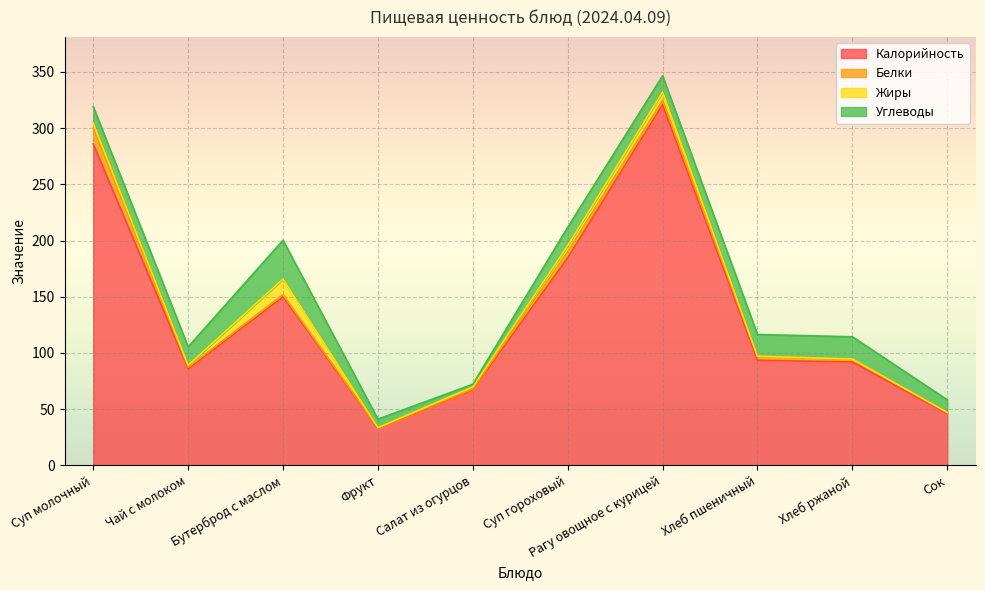

How many values in the Углеводы series exceed 16?

5